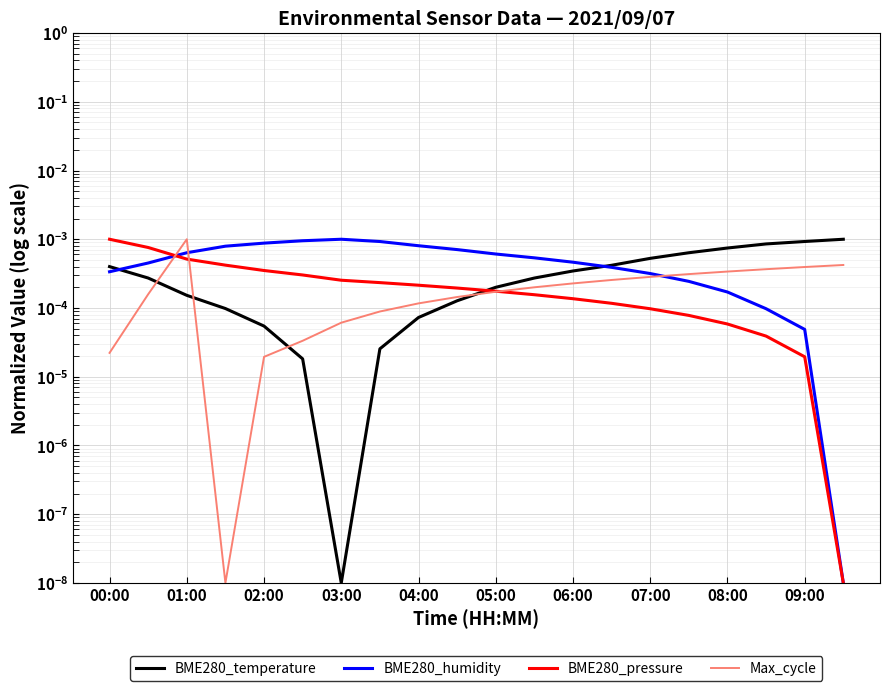

What are all the series names shown in the legend?

BME280_temperature, BME280_humidity, BME280_pressure, Max_cycle